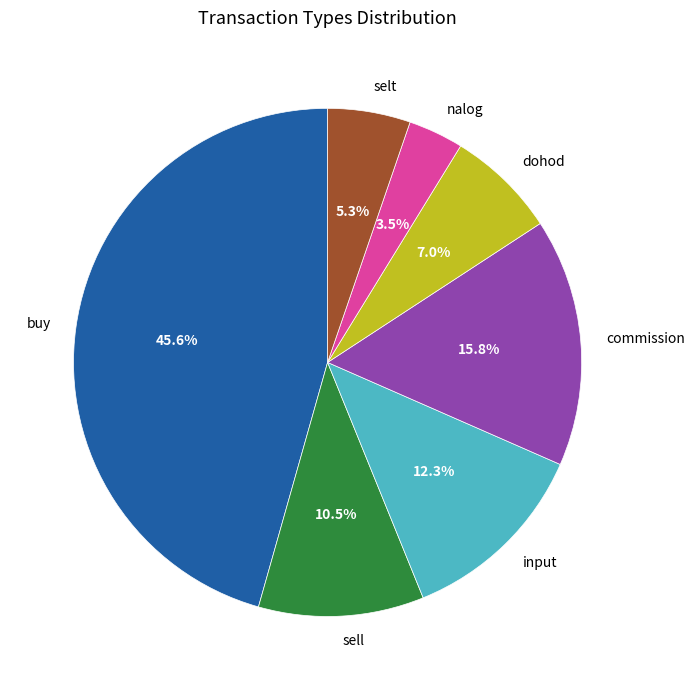

Which slice is the largest?

buy